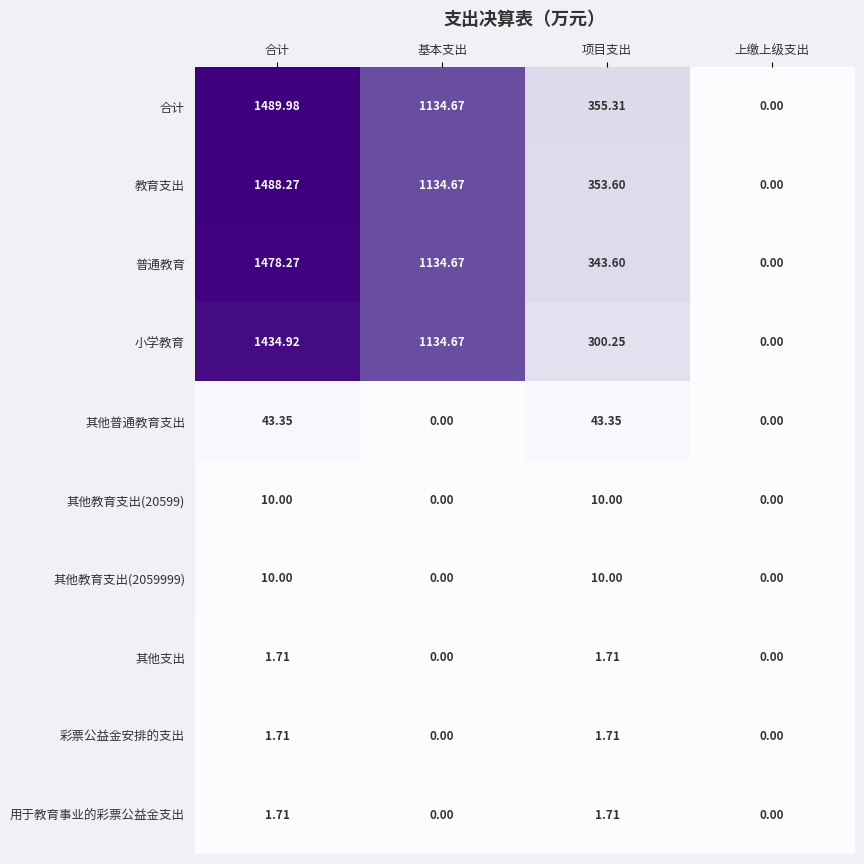

What is the greatest value displayed?

1490.0